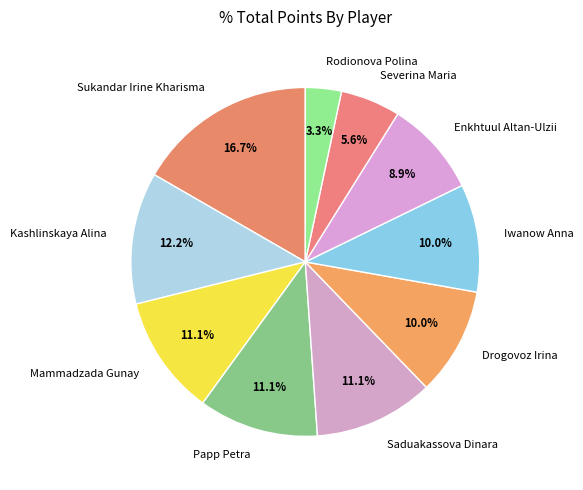

How many segments does this pie chart have?

10